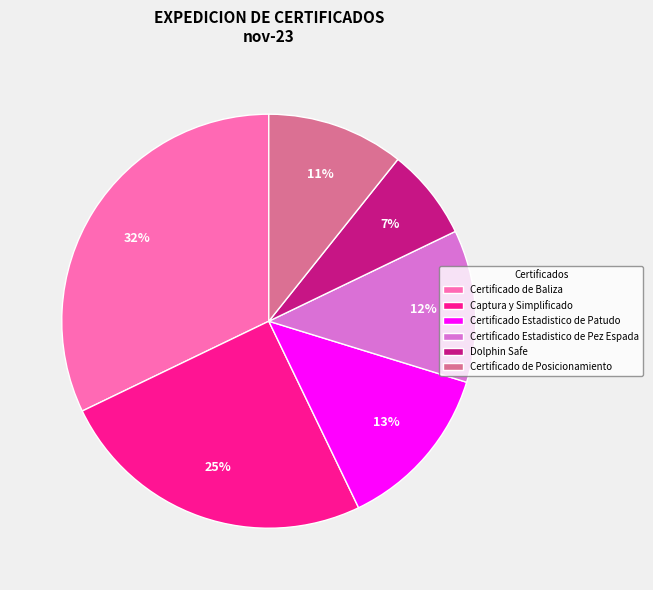

Which has a higher value, Certificado Estadistico de Pez Espada or Certificado de Posicionamiento?

Certificado Estadistico de Pez Espada